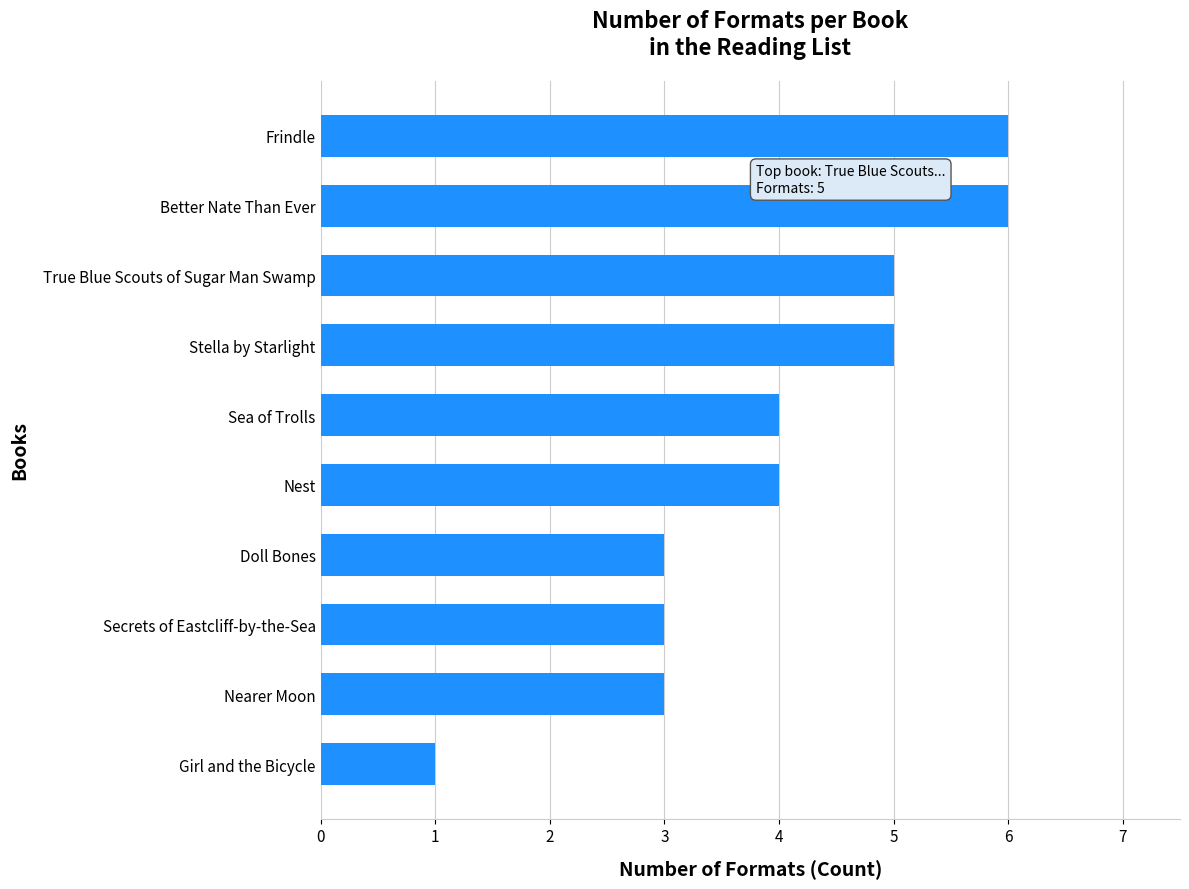

How many series are shown in this chart?

1